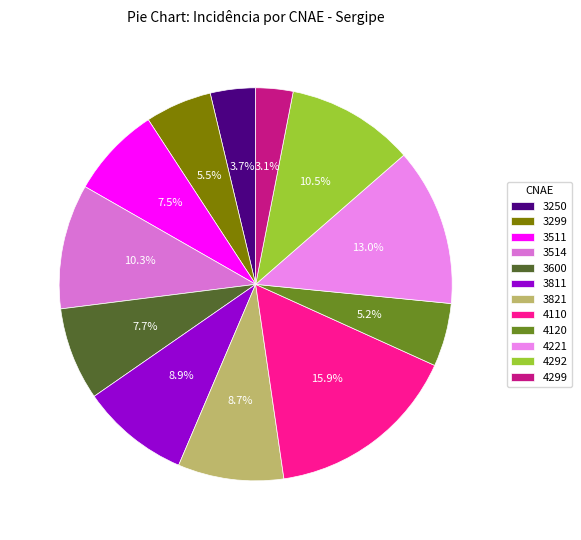

How many segments does this pie chart have?

12